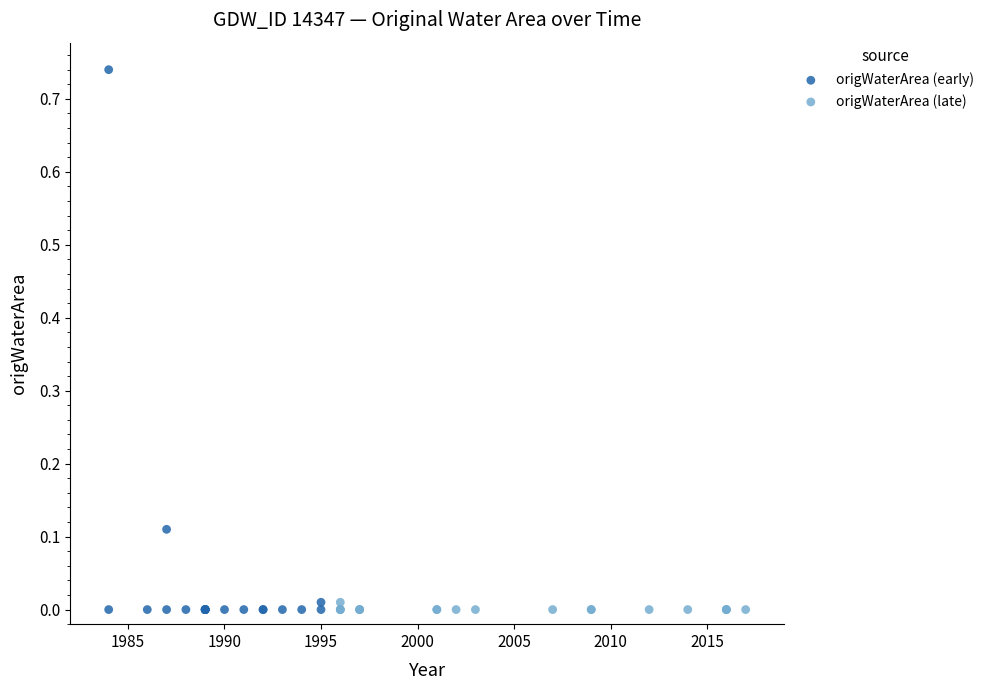

Which series has the widest spread of Y values?

origWaterArea (early)